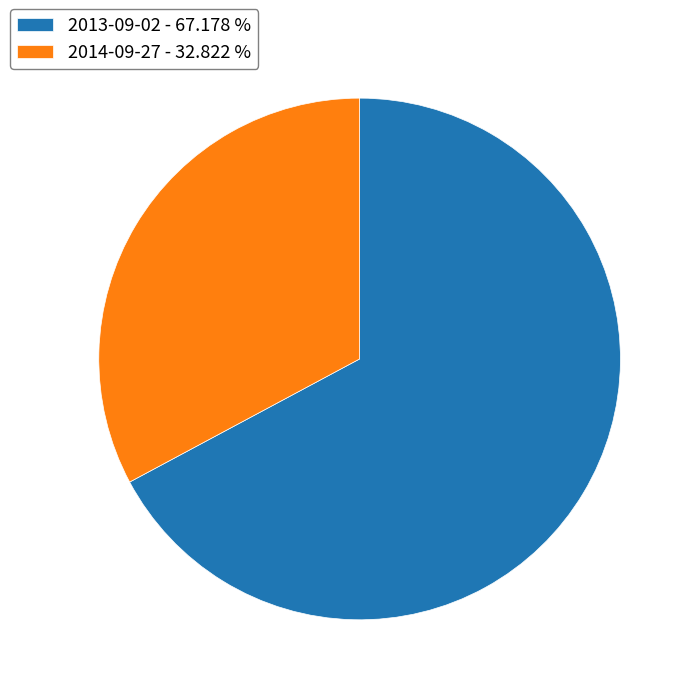

Does 2013-09-02 - 67.178 % represent more than half of the total?

Yes